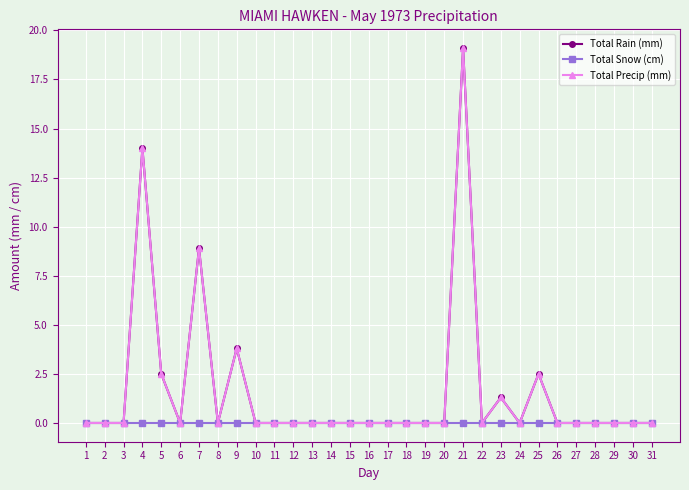

Reading left to right, transcribe all the data shown in this chart.

Total Rain (mm): 1=0.0	2=0.0	3=0.0	4=14.0	5=2.5	6=0.0	7=8.9	8=0.0	9=3.8	10=0.0	11=0.0	12=0.0	13=0.0	14=0.0	15=0.0	16=0.0	17=0.0	18=0.0	19=0.0	20=0.0	21=19.1	22=0.0	23=1.3	24=0.0	25=2.5	26=0.0	27=0.0	28=0.0	29=0.0	30=0.0	31=0.0
Total Snow (cm): 1=0.0	2=0.0	3=0.0	4=0.0	5=0.0	6=0.0	7=0.0	8=0.0	9=0.0	10=0.0	11=0.0	12=0.0	13=0.0	14=0.0	15=0.0	16=0.0	17=0.0	18=0.0	19=0.0	20=0.0	21=0.0	22=0.0	23=0.0	24=0.0	25=0.0	26=0.0	27=0.0	28=0.0	29=0.0	30=0.0	31=0.0
Total Precip (mm): 1=0.0	2=0.0	3=0.0	4=14.0	5=2.5	6=0.0	7=8.9	8=0.0	9=3.8	10=0.0	11=0.0	12=0.0	13=0.0	14=0.0	15=0.0	16=0.0	17=0.0	18=0.0	19=0.0	20=0.0	21=19.1	22=0.0	23=1.3	24=0.0	25=2.5	26=0.0	27=0.0	28=0.0	29=0.0	30=0.0	31=0.0